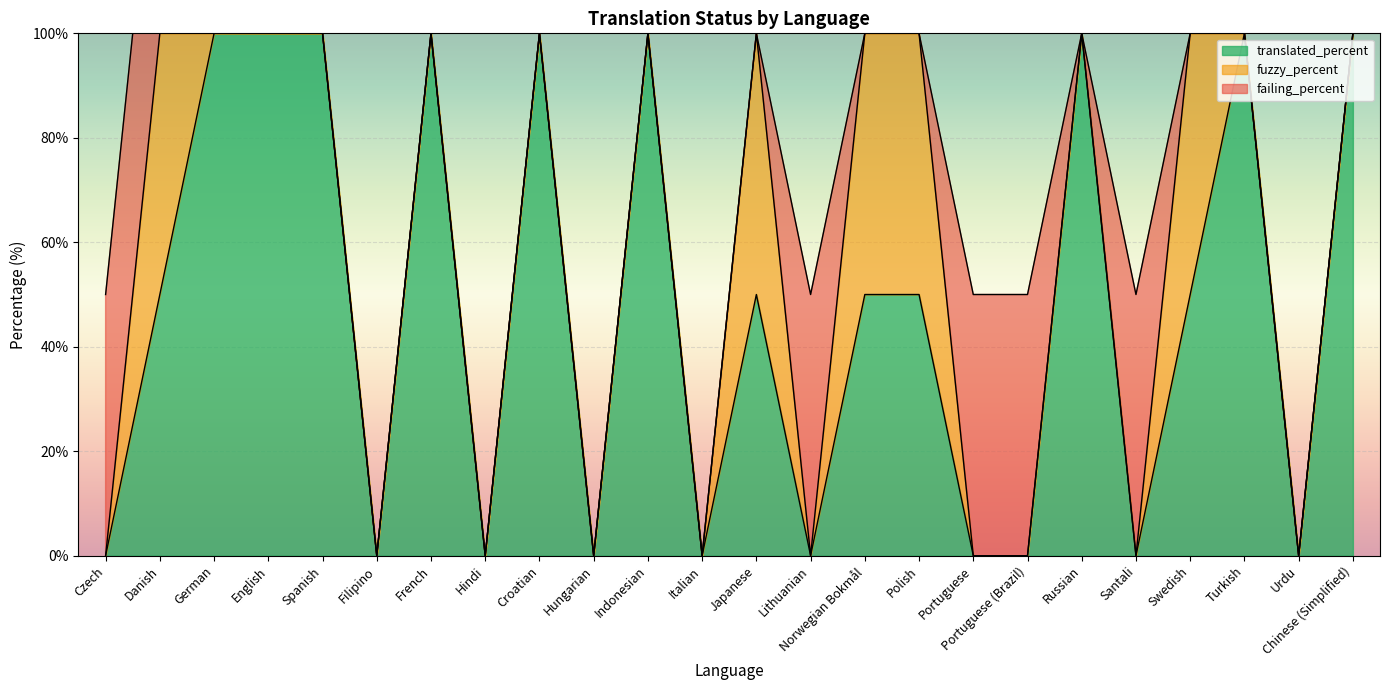

Between Indonesian and Norwegian Bokmål, which is larger?

Indonesian